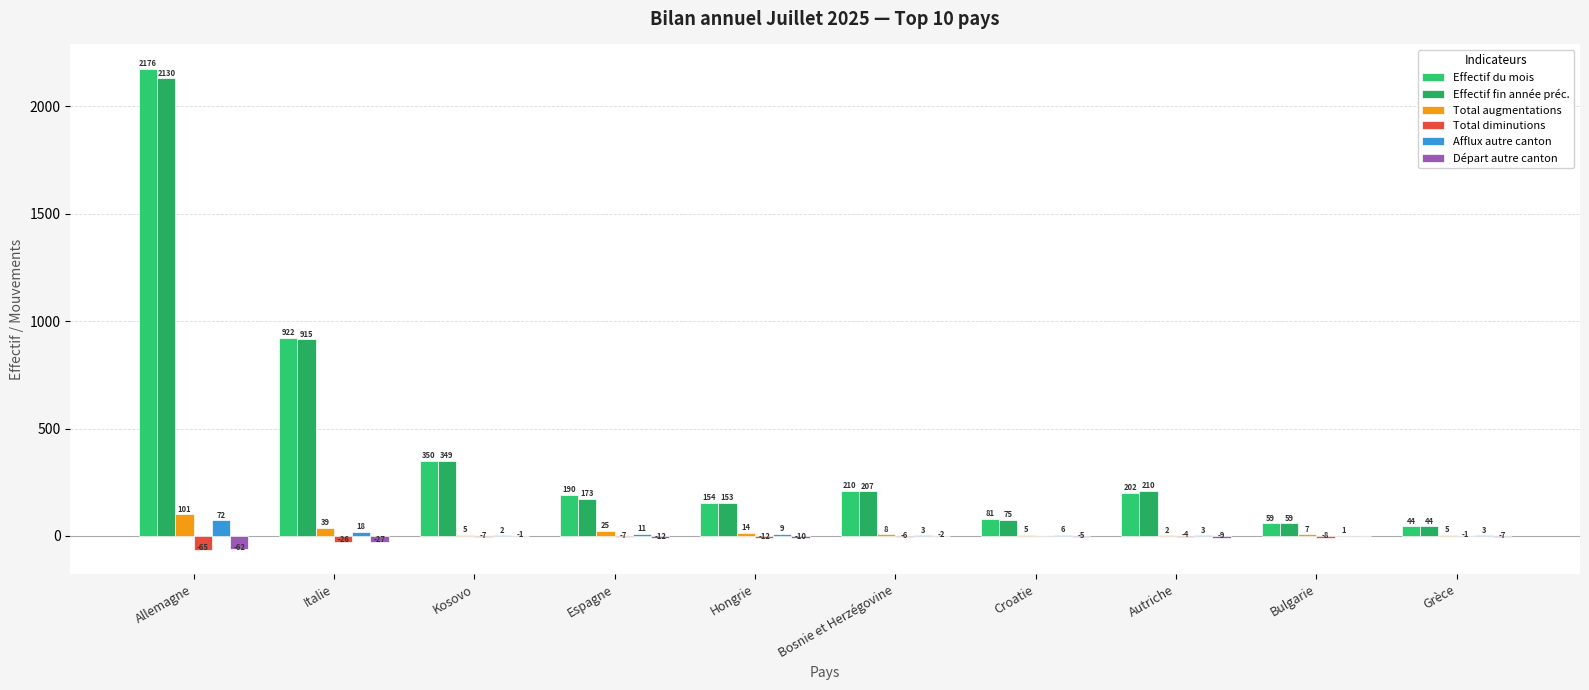

Which series has the largest range (max minus min)?

Effectif du mois